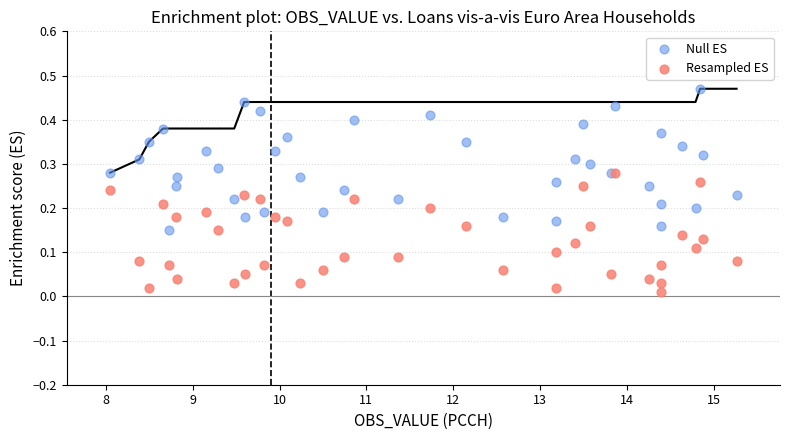

What are all the series names shown in the legend?

Null ES, Resampled ES